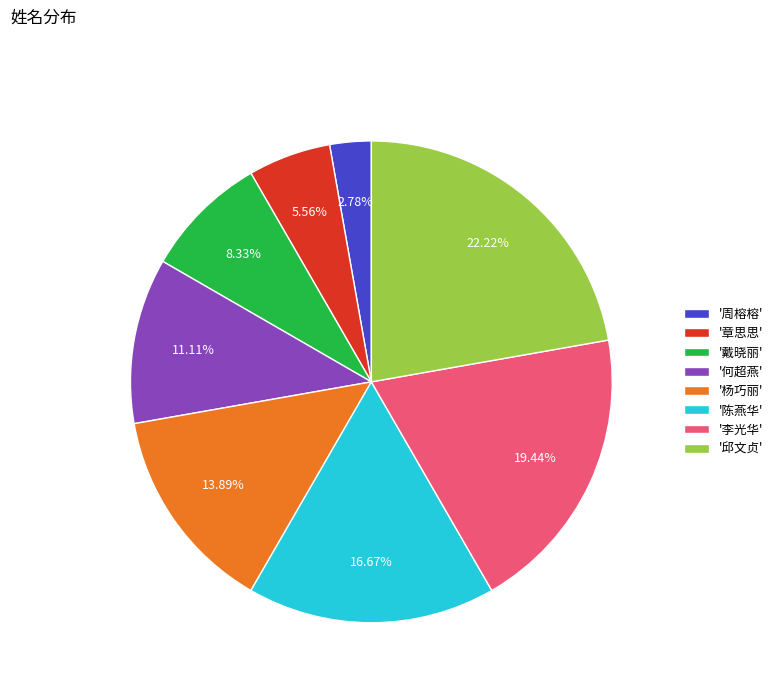

How many slices are in this pie chart?

8